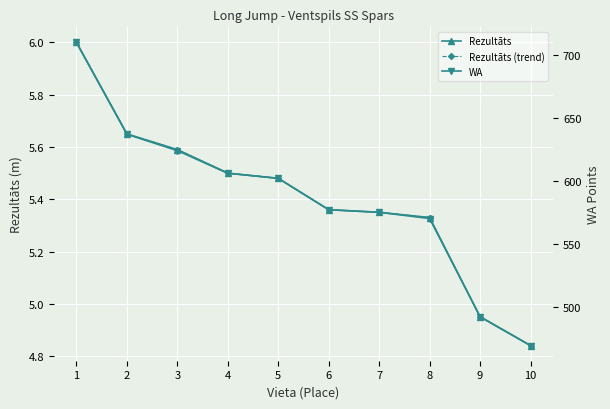

Reading left to right, extract all data points from this chart.

Rezultāts: 1=6.0	2=5.7	3=5.6	4=5.5	5=5.5	6=5.4	7=5.3	8=5.3	9=5.0	10=4.8
Rezultāts (trend): 1=6.0	2=5.7	3=5.6	4=5.5	5=5.5	6=5.4	7=5.3	8=5.3	9=5.0	10=4.8
WA: 1=710.0	2=637.0	3=624.0	4=606.0	5=602.0	6=577.0	7=575.0	8=570.0	9=492.0	10=469.0